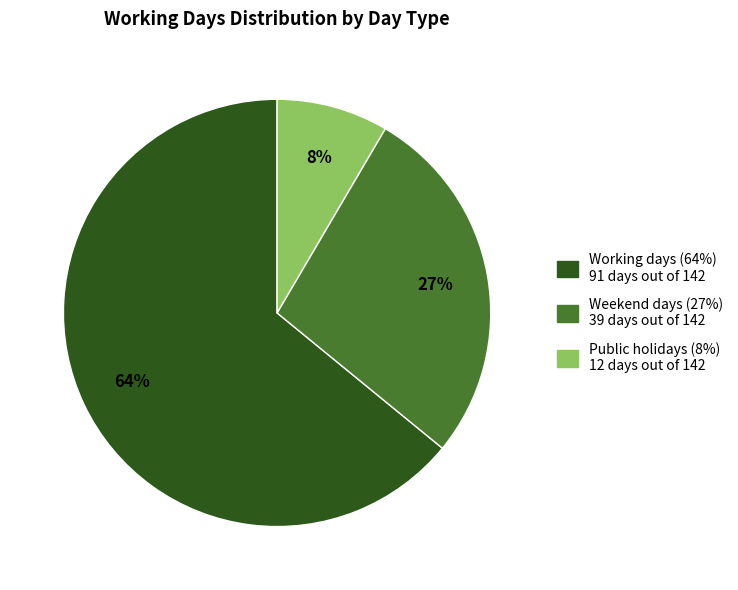

Which slice is the smallest?

Public holidays (8%) 12 days out of 142